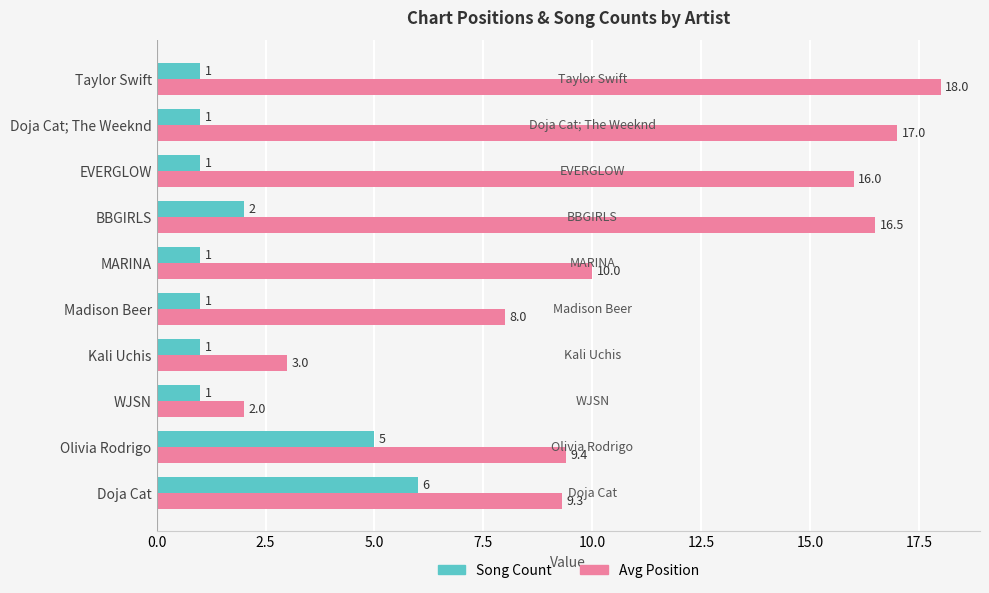

What is the difference between the maximum and second lowest values in the Avg Position series?

15.0